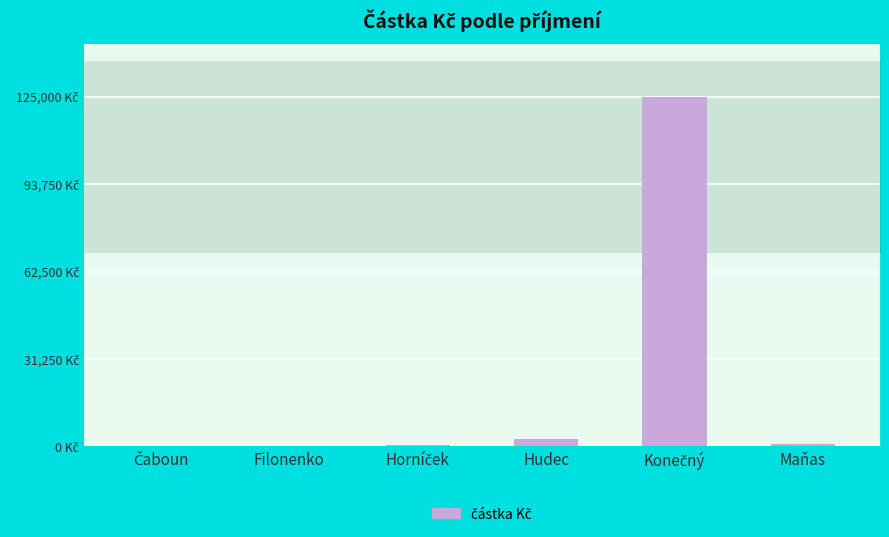

What is the greatest value displayed?

125000